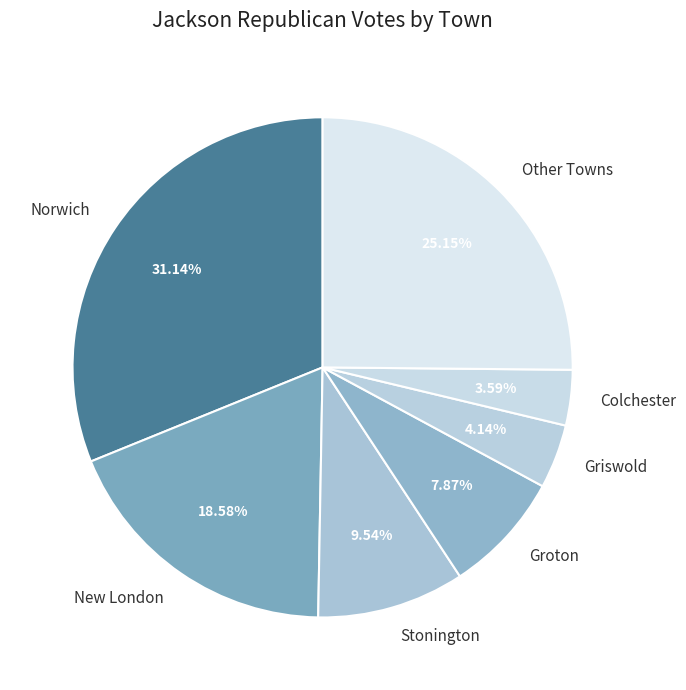

Which slice is the largest?

Norwich